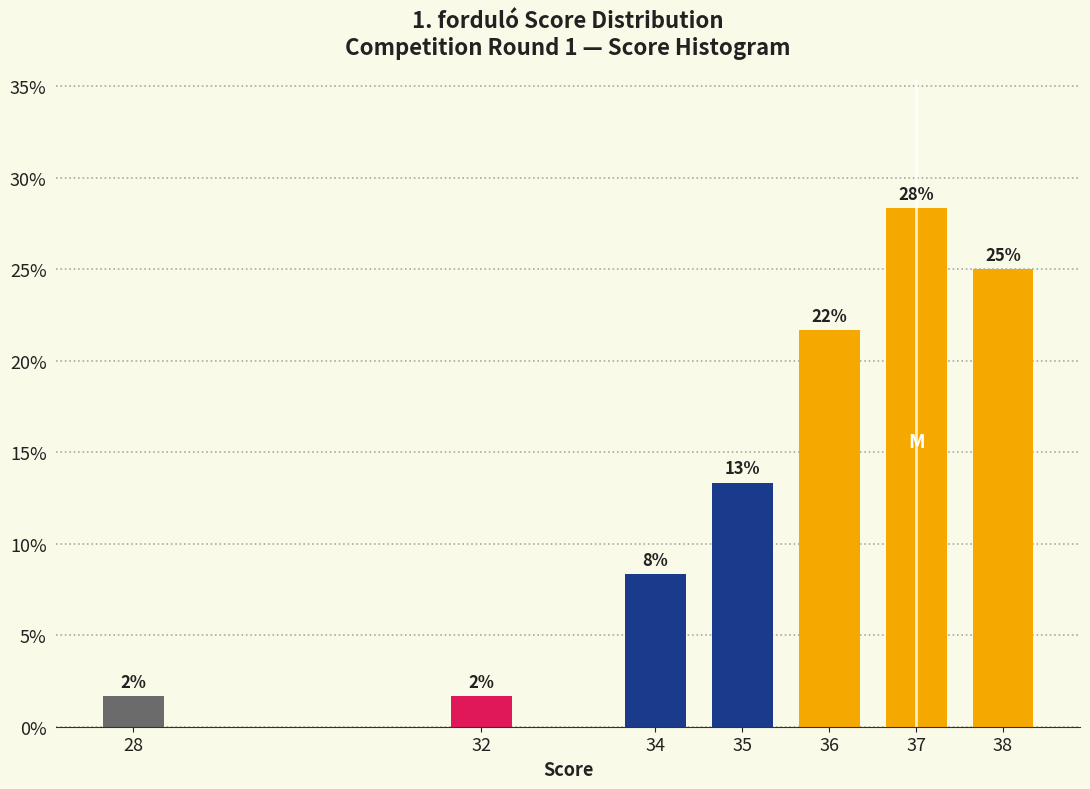

Does the chart contain any negative values?

No